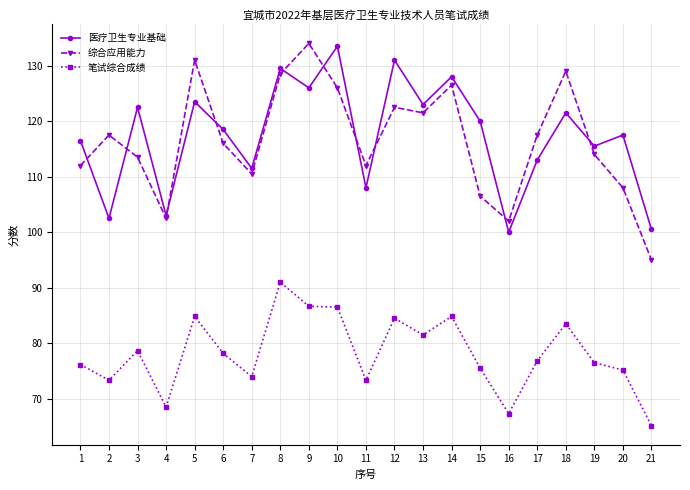

What is the highest value of the 医疗卫生专业基础 series?

133.5